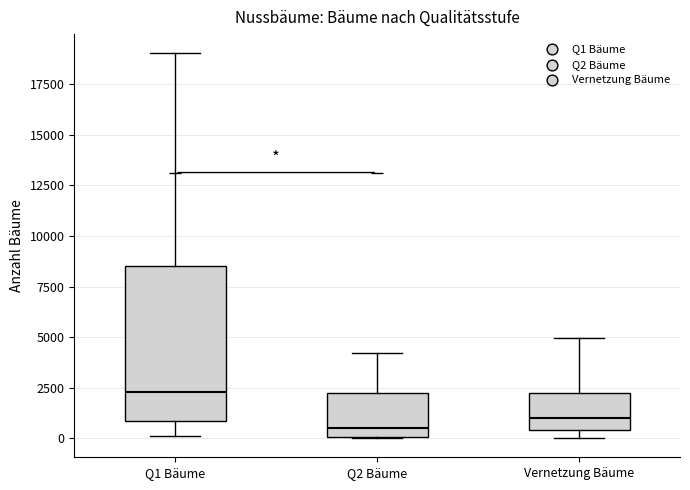

Comparing the boxes themselves (not the whiskers), which one is the tallest?

Q1 Bäume